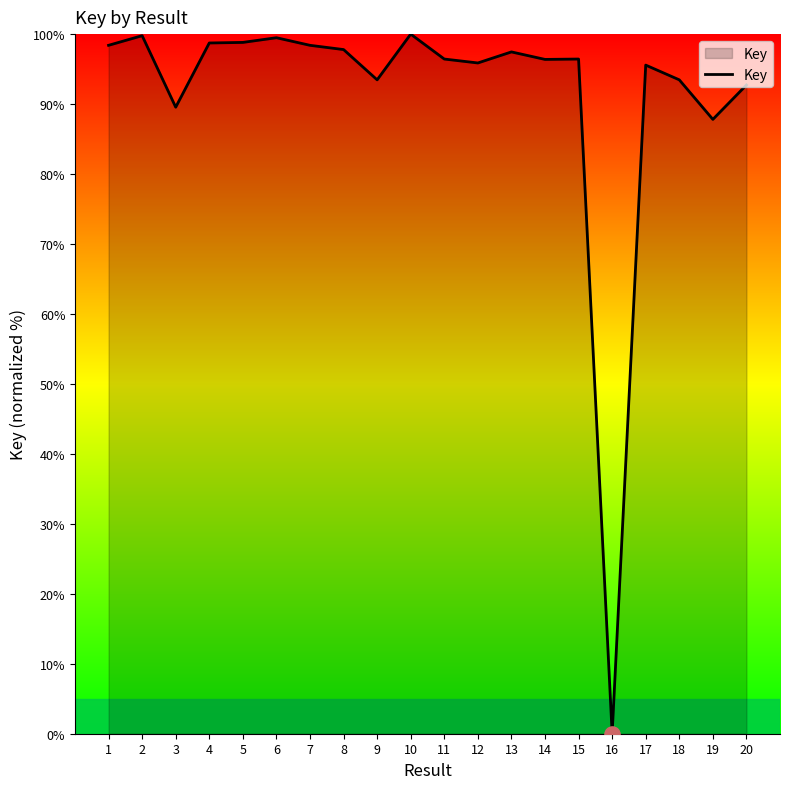

Approximately how many times larger is the value at 9 compared to 17?

1.0